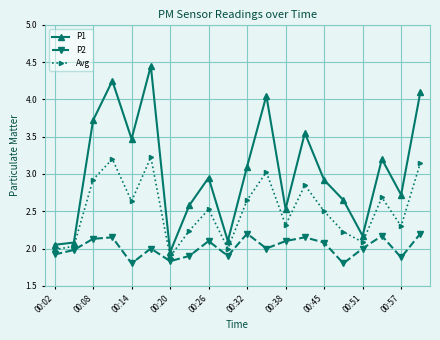

What is the minimum value for P2?

1.8